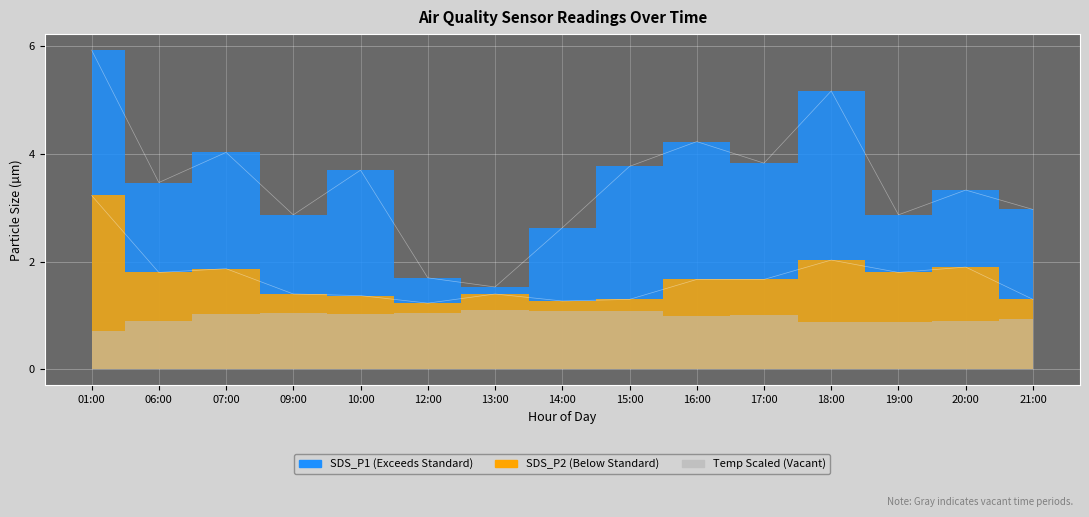

What is the value of the SDS_P1 point at the 13th from the left?

2.9